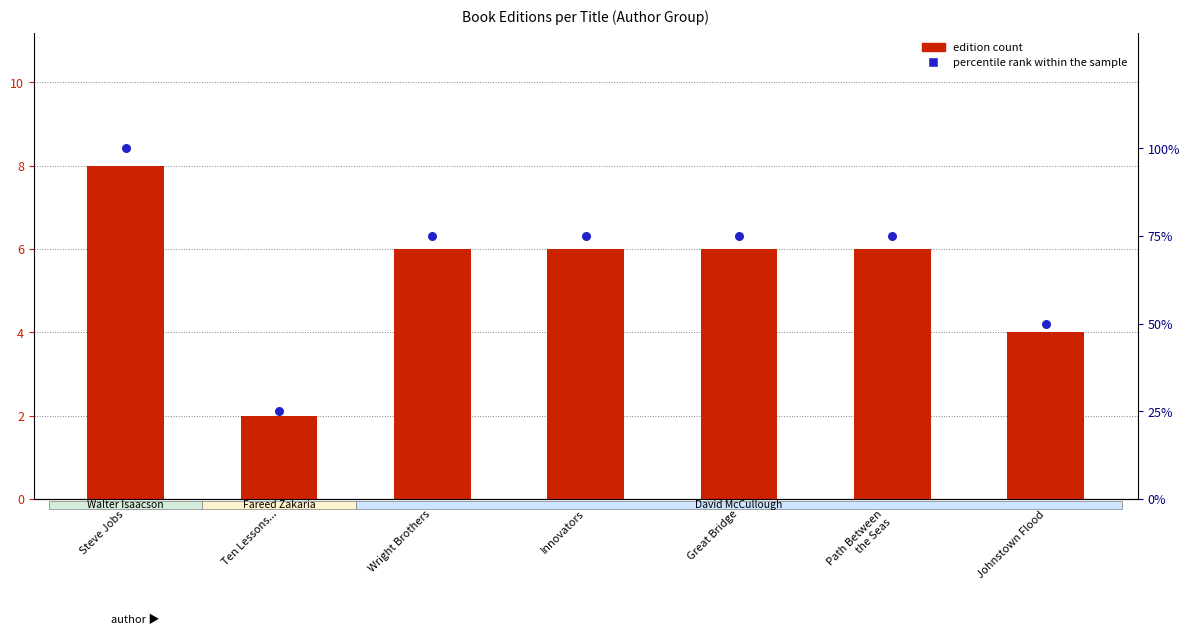

What is the total value across all series at Wright Brothers?

81